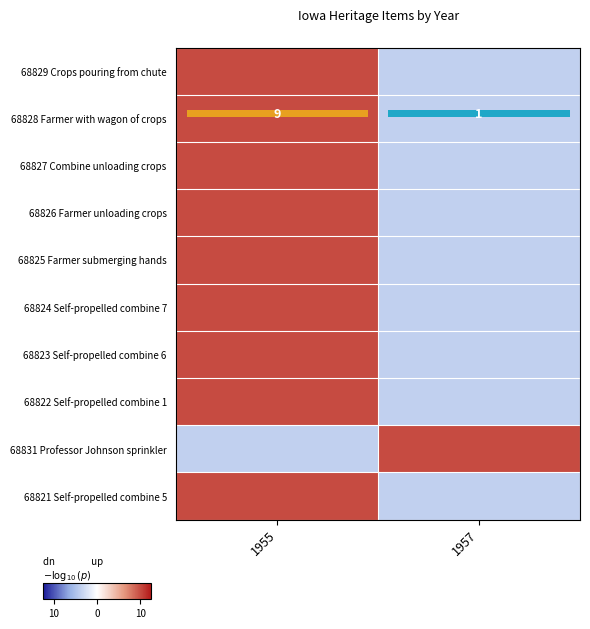

List the series in order of their peak value, highest first.

68829 Crops pouring from chute, 68828 Farmer with wagon of crops, 68827 Combine unloading crops, 68826 Farmer unloading crops, 68825 Farmer submerging hands, 68824 Self-propelled combine 7, 68823 Self-propelled combine 6, 68822 Self-propelled combine 1, 68831 Professor Johnson sprinkler, 68821 Self-propelled combine 5